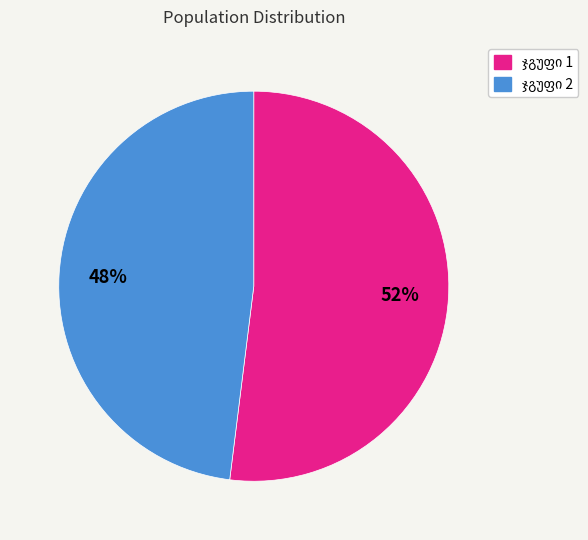

To the nearest percent, what is the average slice percentage?

50%